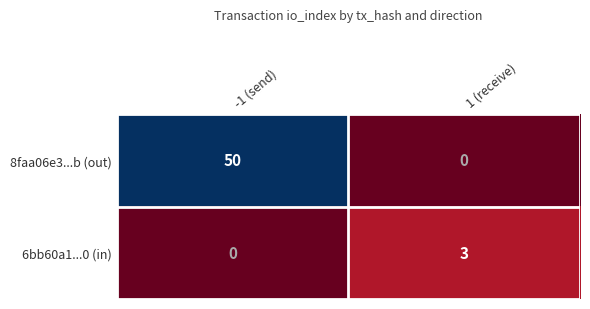

Between -1 (send) and 1 (receive), which series saw the biggest shift?

8faa06e3...b (out)